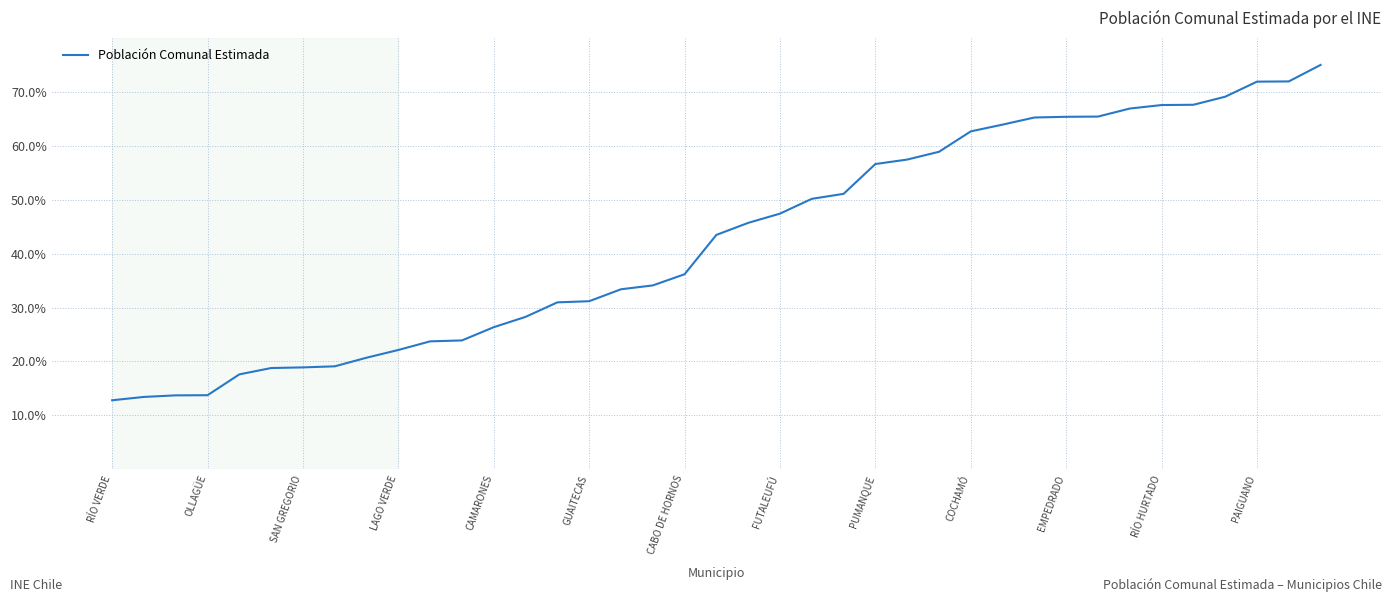

What is the difference between the maximum and minimum values?

62.2